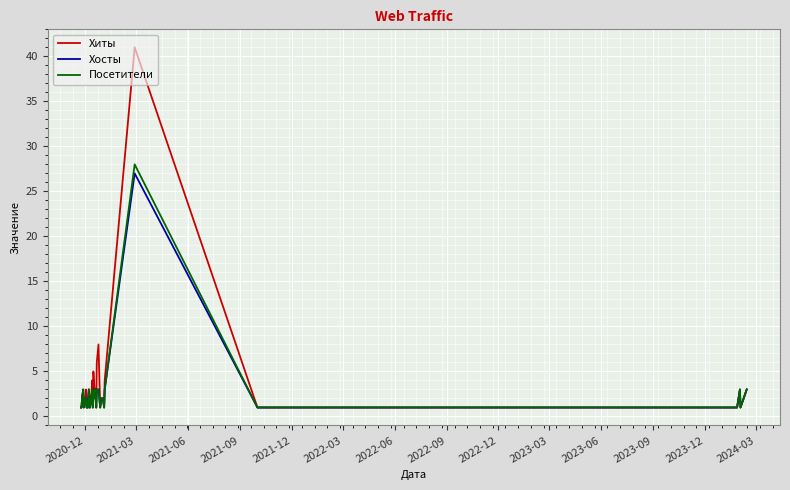

What is the maximum value for Хосты?

27